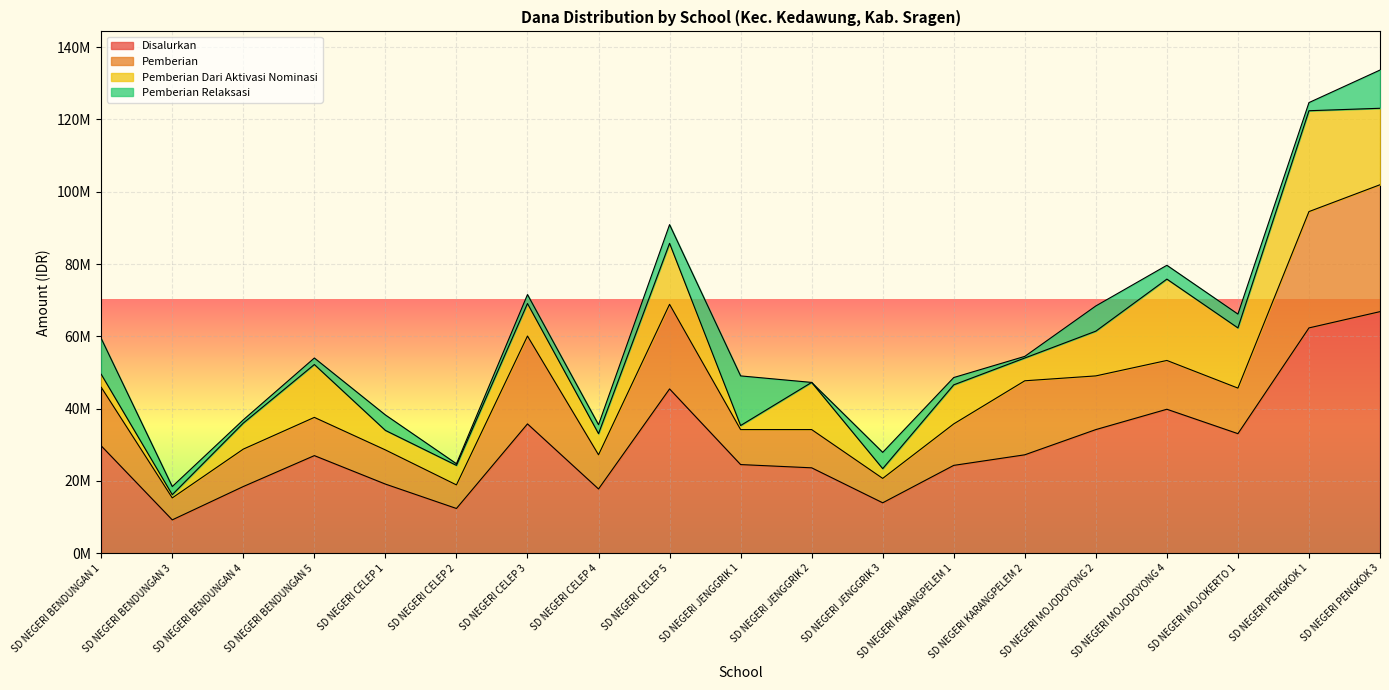

What is the sum of all Pemberian Dari Aktivasi Nominasi values?

203400000